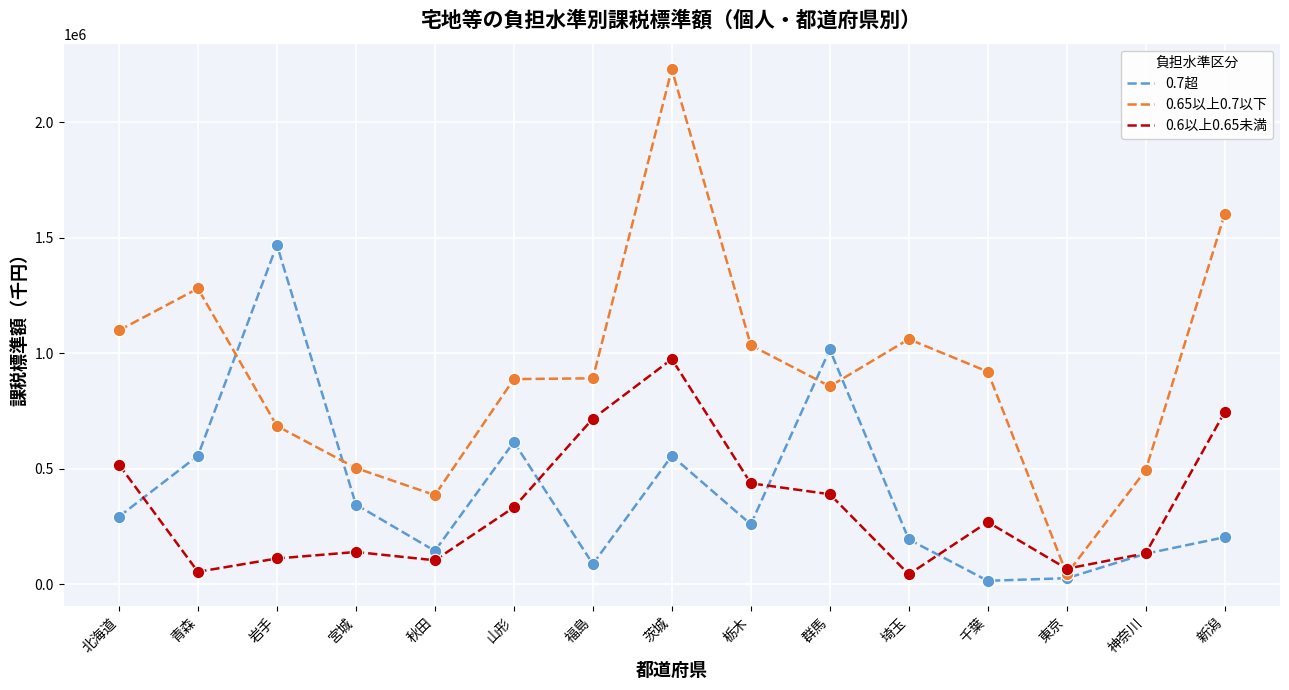

What is the total value across all series at 神奈川?

759402